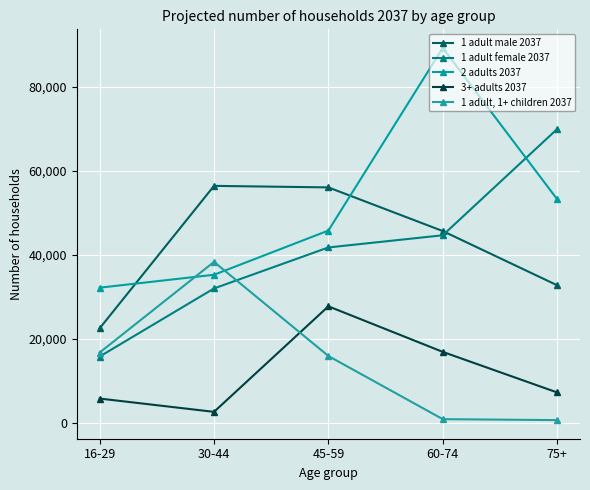

What is the value of the 1 adult male 2037 point at the 1st from the left?

22518